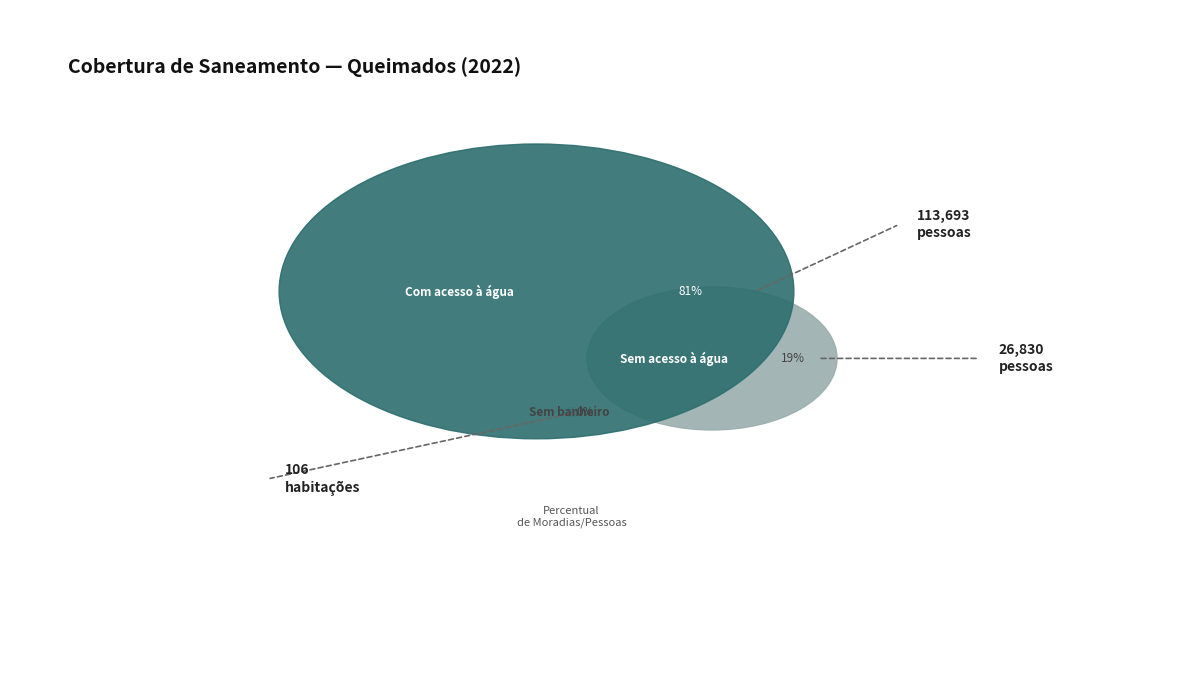

Is there a majority slice in this chart?

Yes